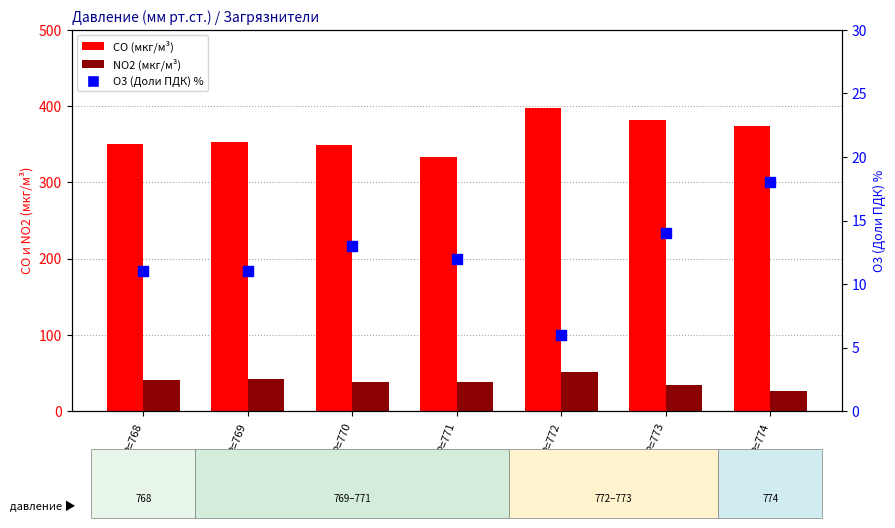

Which series has the largest Y range (max minus min)?

CO (мкг/м³)